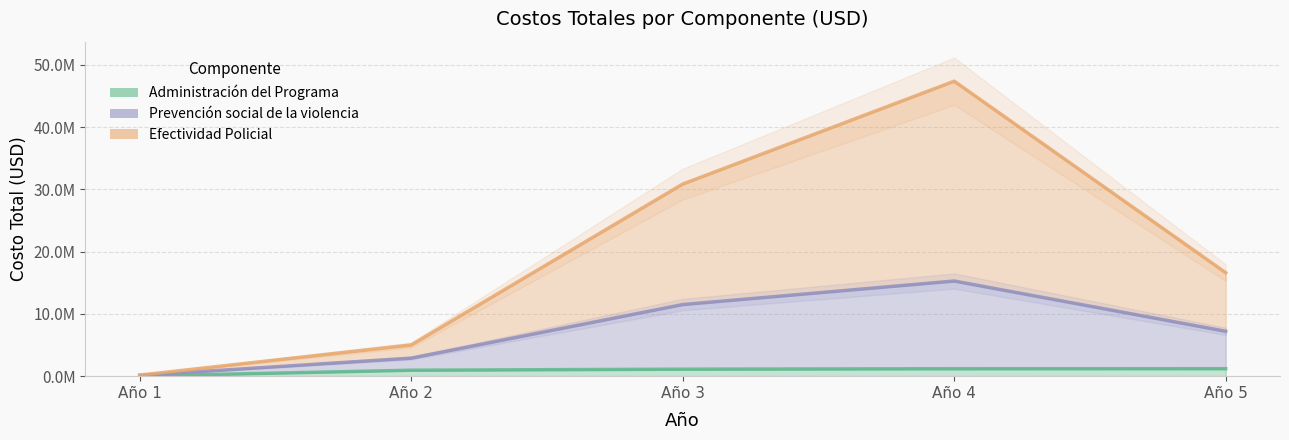

True or false: COMP1 and COMP2 intersect in this chart.

False